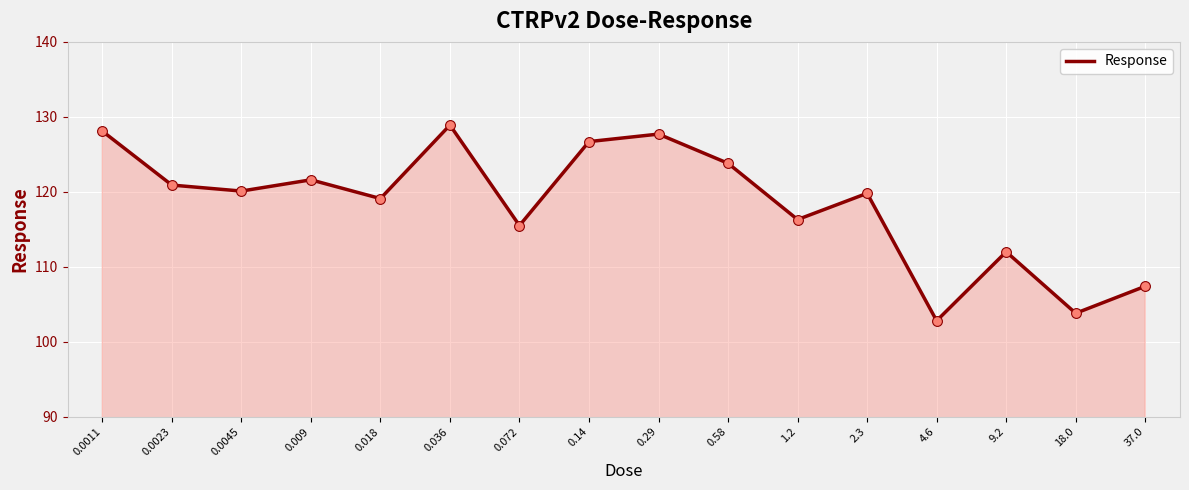

Approximately how many times larger is the value at 0.58 compared to 0.018?

1.0